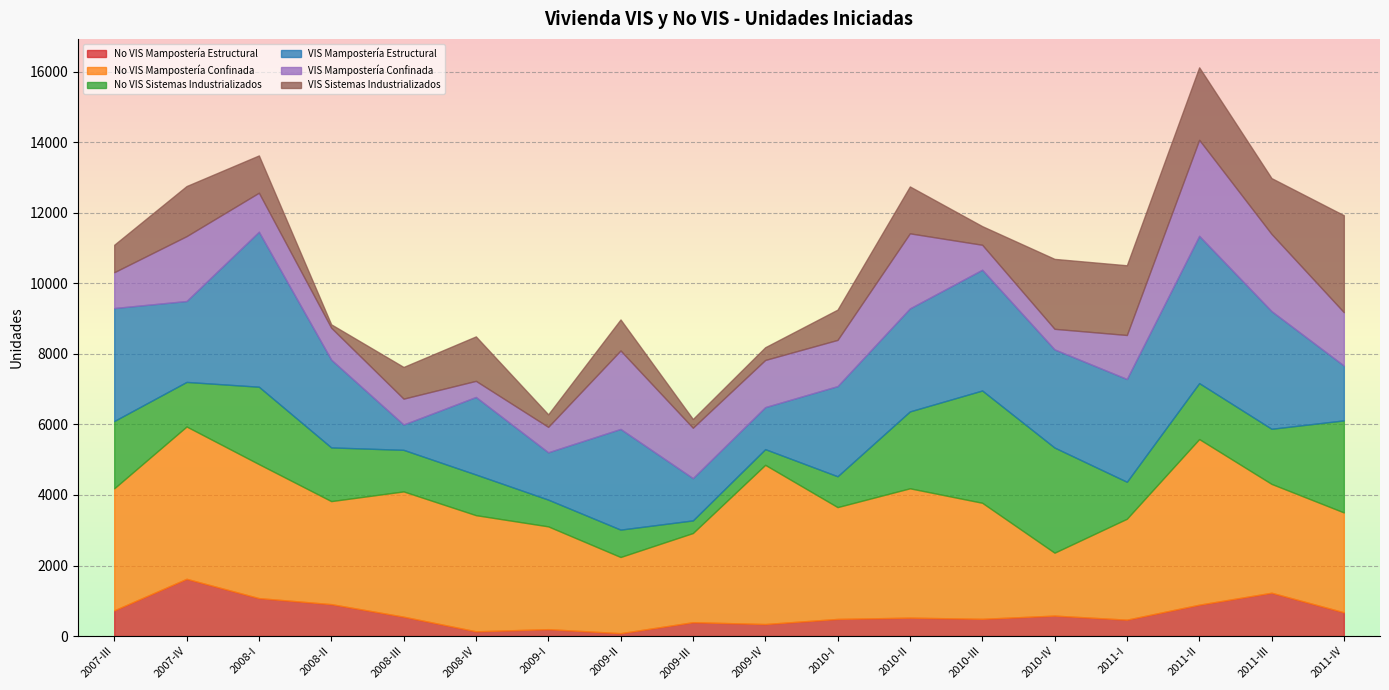

The value of VIS Mampostería Confinada at 2009-III is 1427. True or false?

True